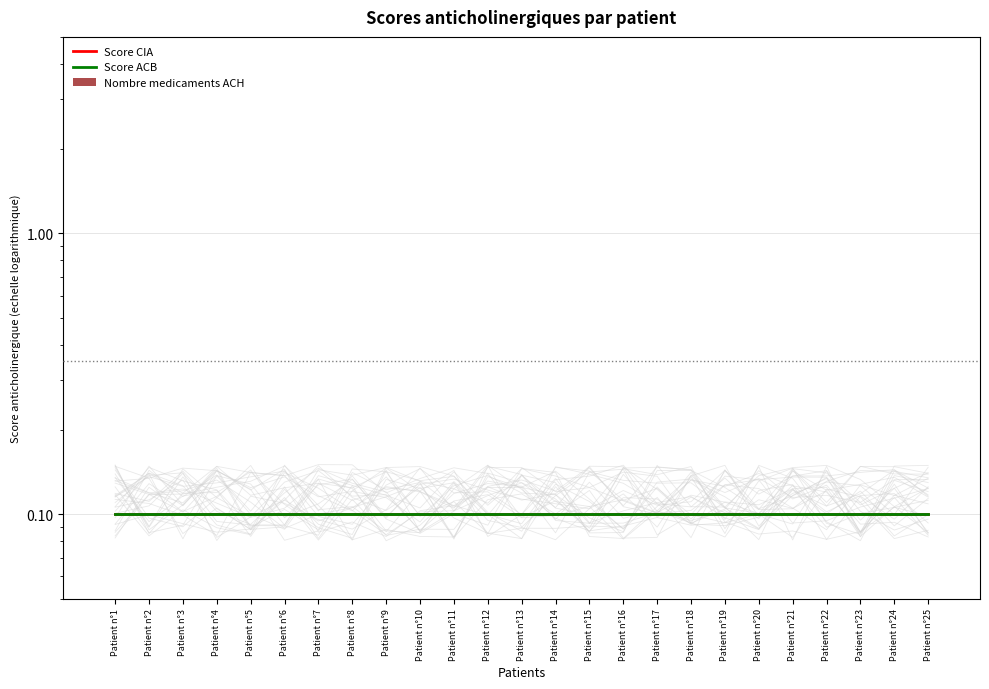

Is it true that Score ACB equals 0.1 at Patient n°13?

True